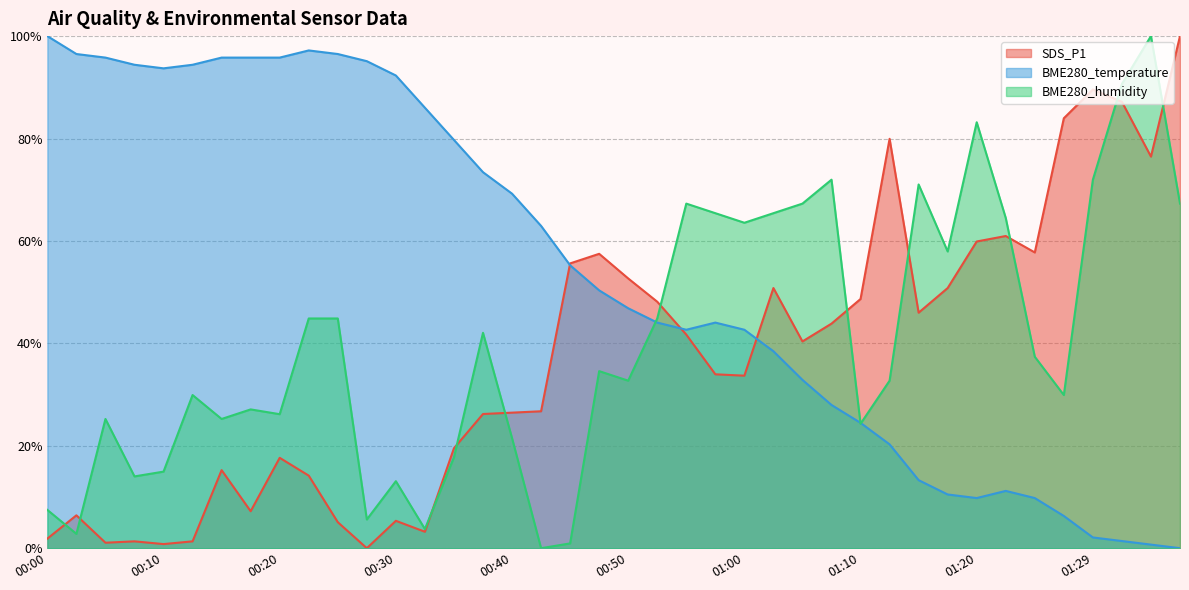

Which series has the widest spread of values?

SDS_P1